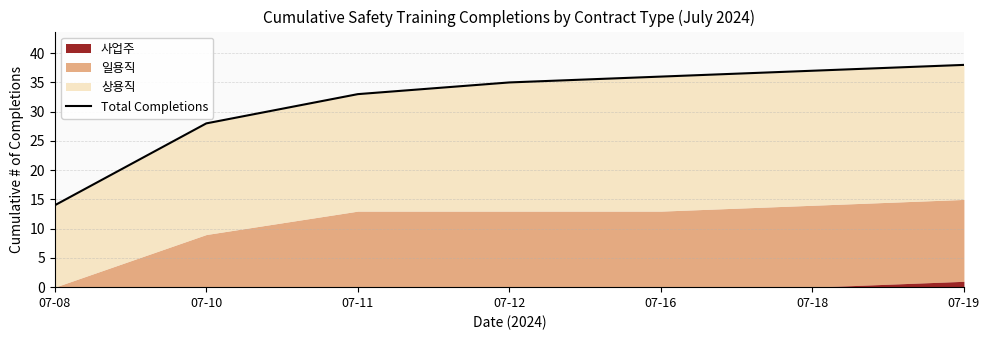

How many data points does each series have?

7